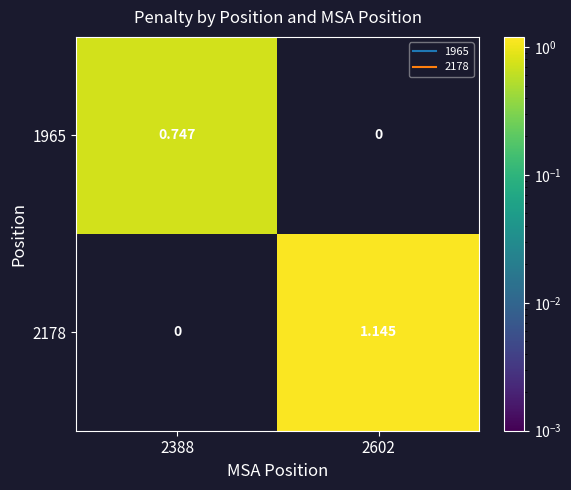

At which category is the sum across all series the highest?

2602